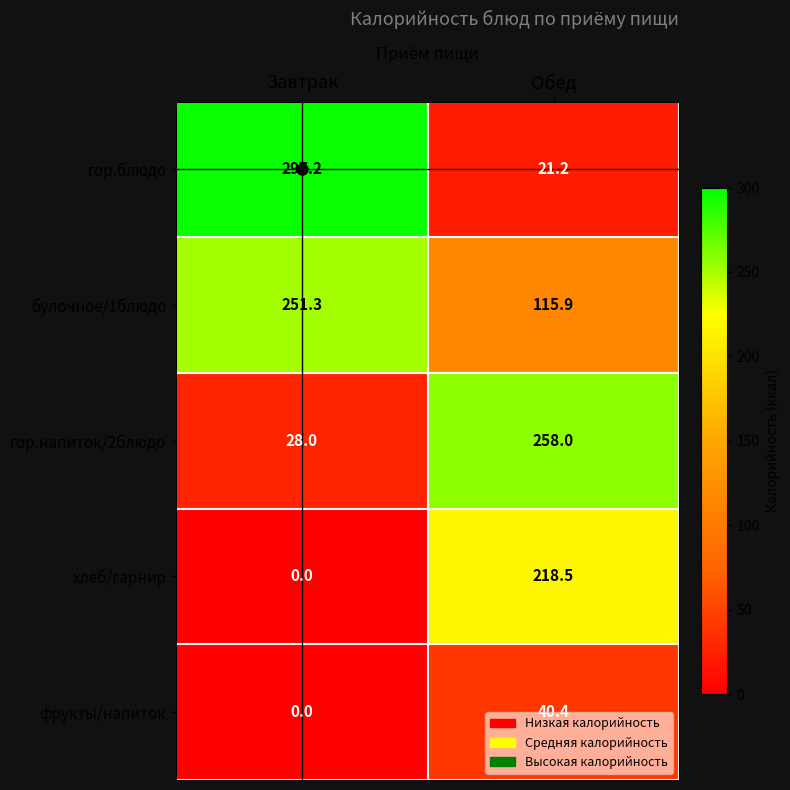

True or false: фрукты/напиток has a value of 56.6 at Обед.

False